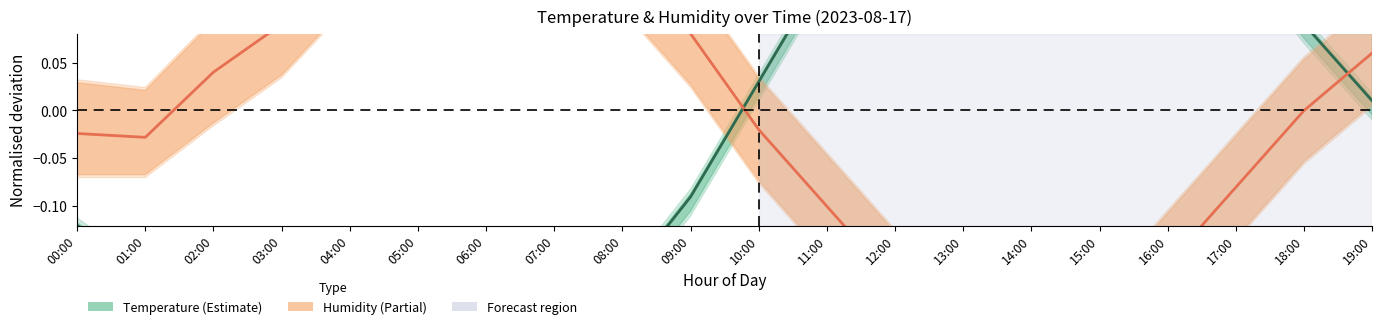

List the labels in order of Humidity value, largest first.

06:00, 05:00, 07:00, 04:00, 08:00, 03:00, 09:00, 19:00, 02:00, 18:00, 10:00, 00:00, 01:00, 17:00, 11:00, 16:00, 12:00, 13:00, 15:00, 14:00